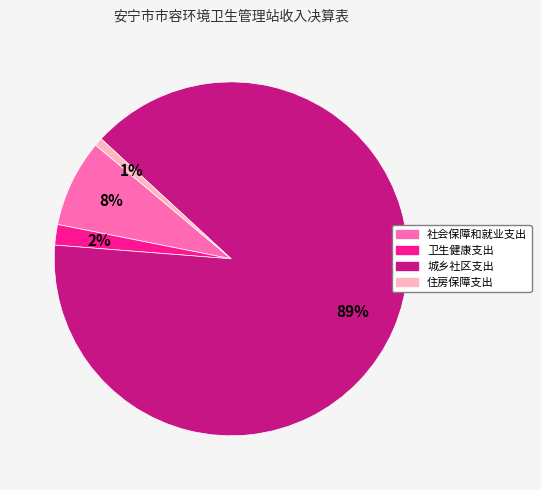

Which category has the biggest portion of the pie?

城乡社区支出